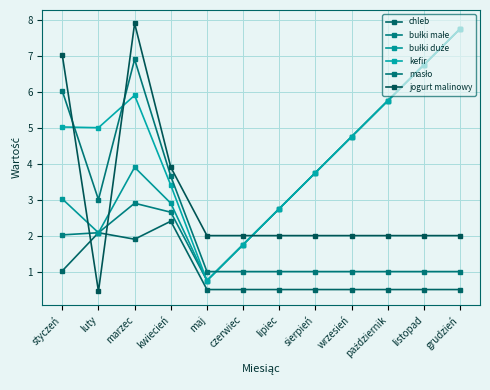

What is the sum of the bułki małe values at lipiec and październik?

8.5